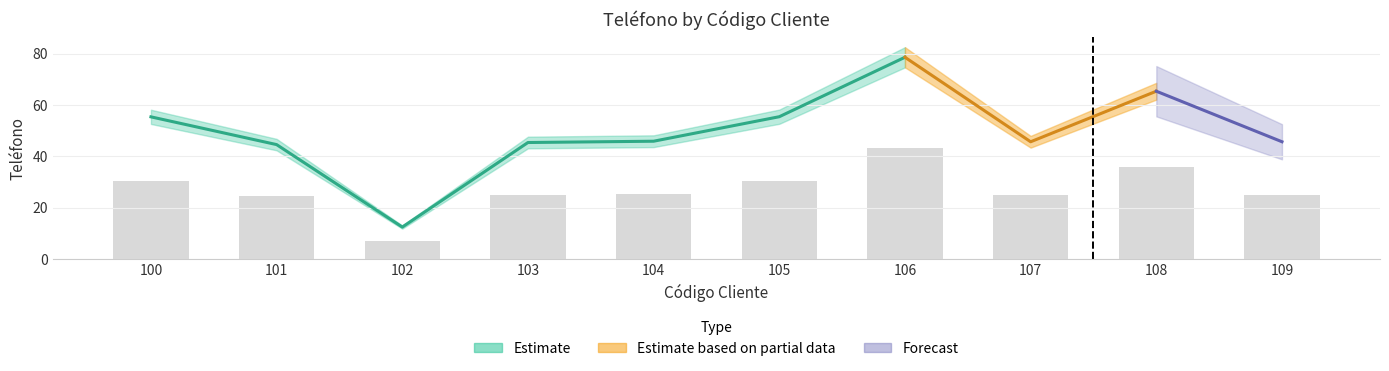

The value at 106 is 30.0. True or false?

False